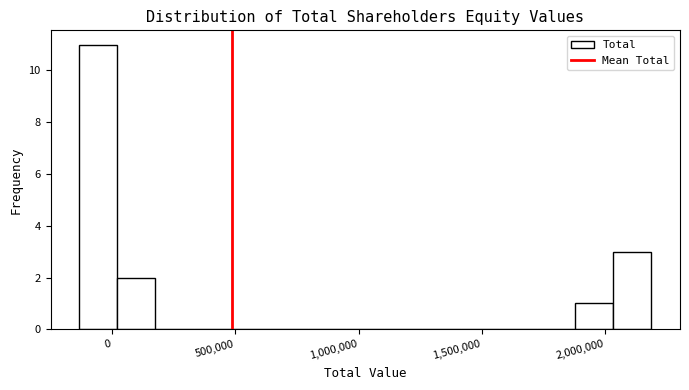

Around what value on the x-axis is the tallest bar? Give the approximate position of its centre, as read against the axis.

-50000